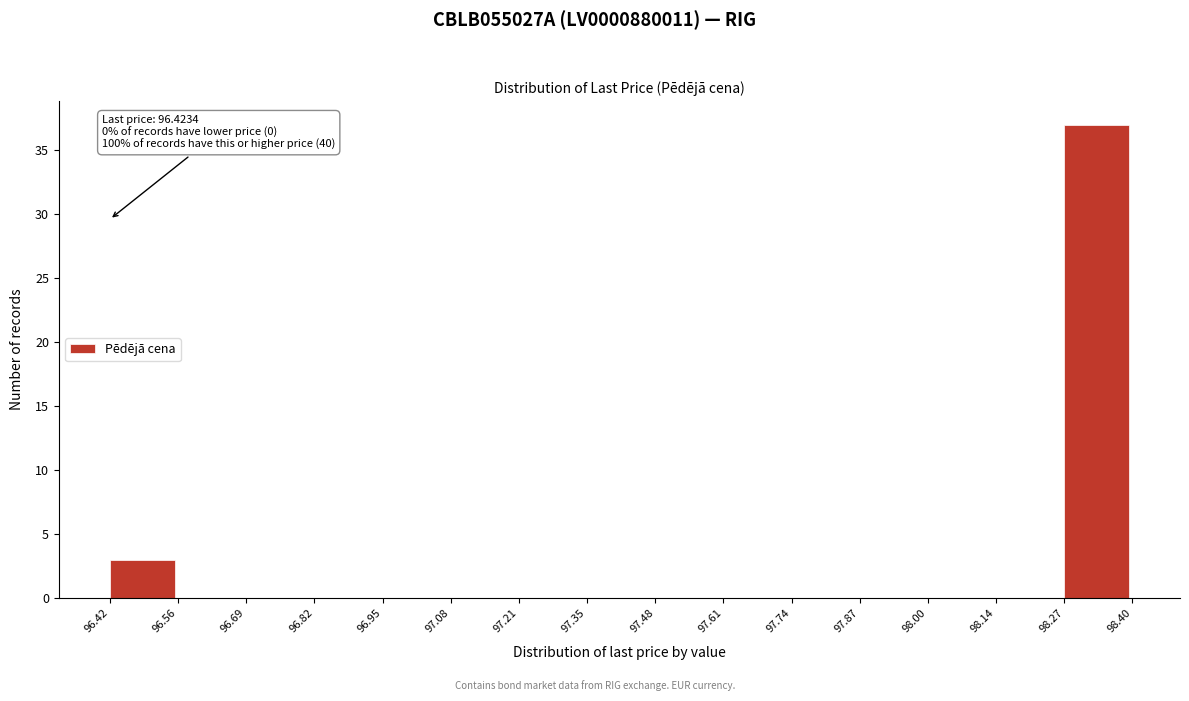

Over which range of the x-axis is the bar tallest?

98.27 to 98.40